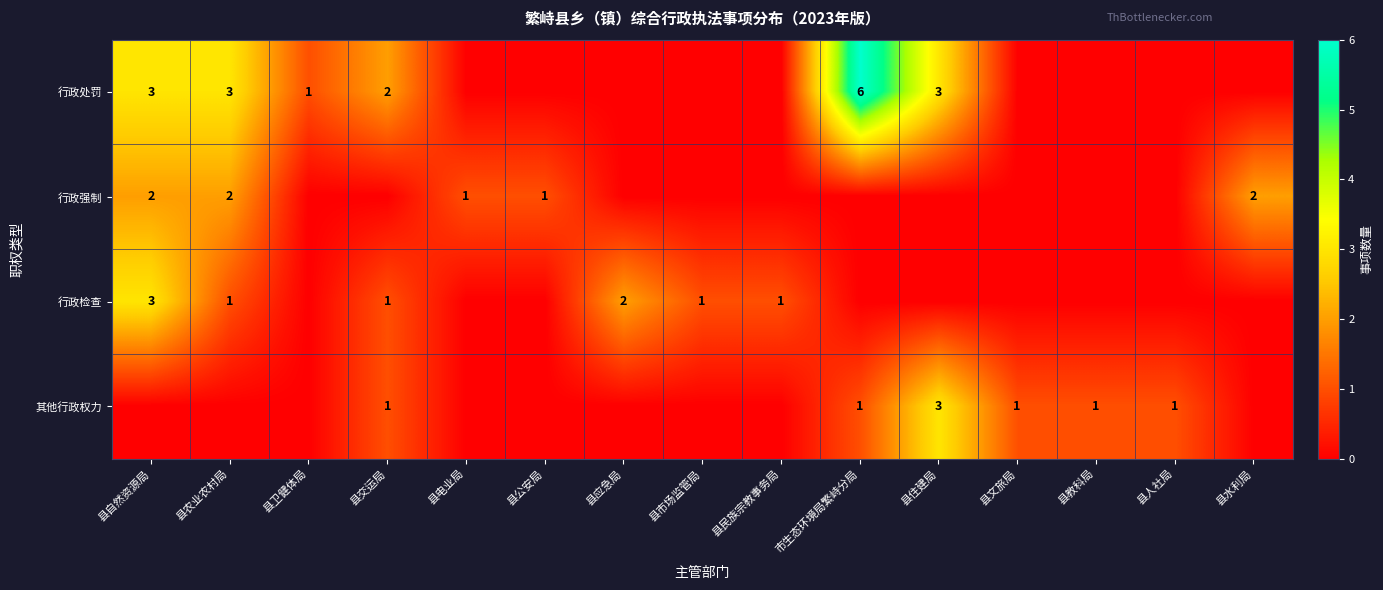

True or false: 其他行政权力 has a value of 0 at 县交运局.

False